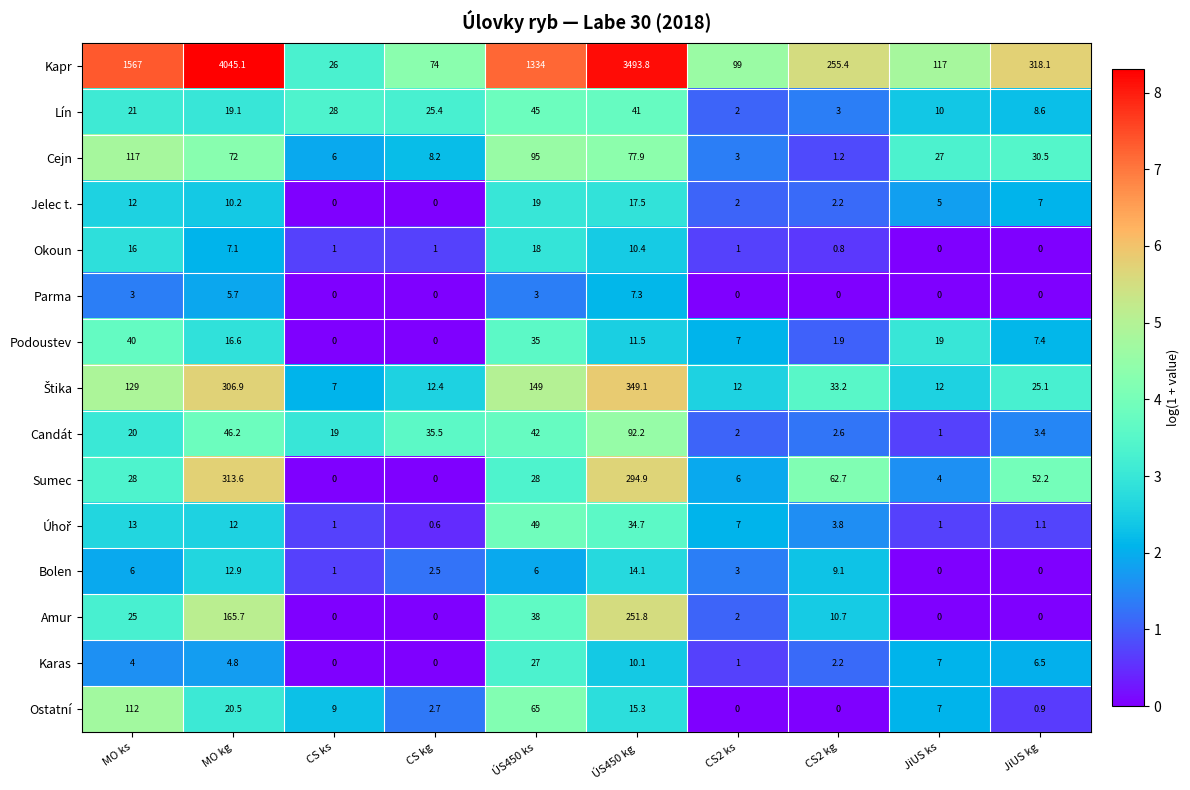

What is the greatest value displayed?

4045.1